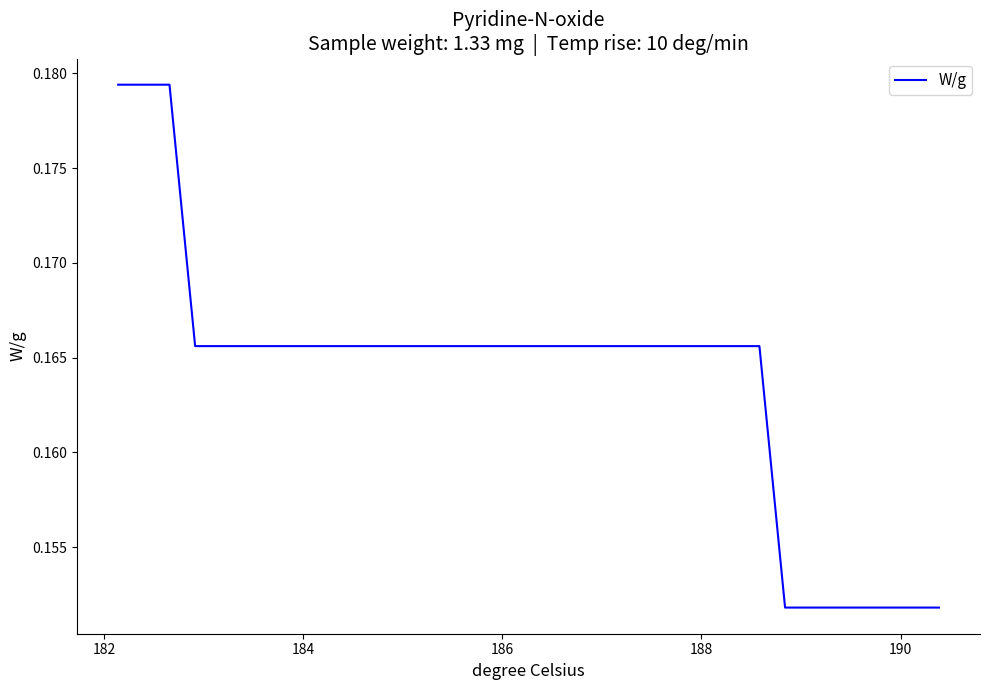

Is this an area chart (filled region under the line)?

No